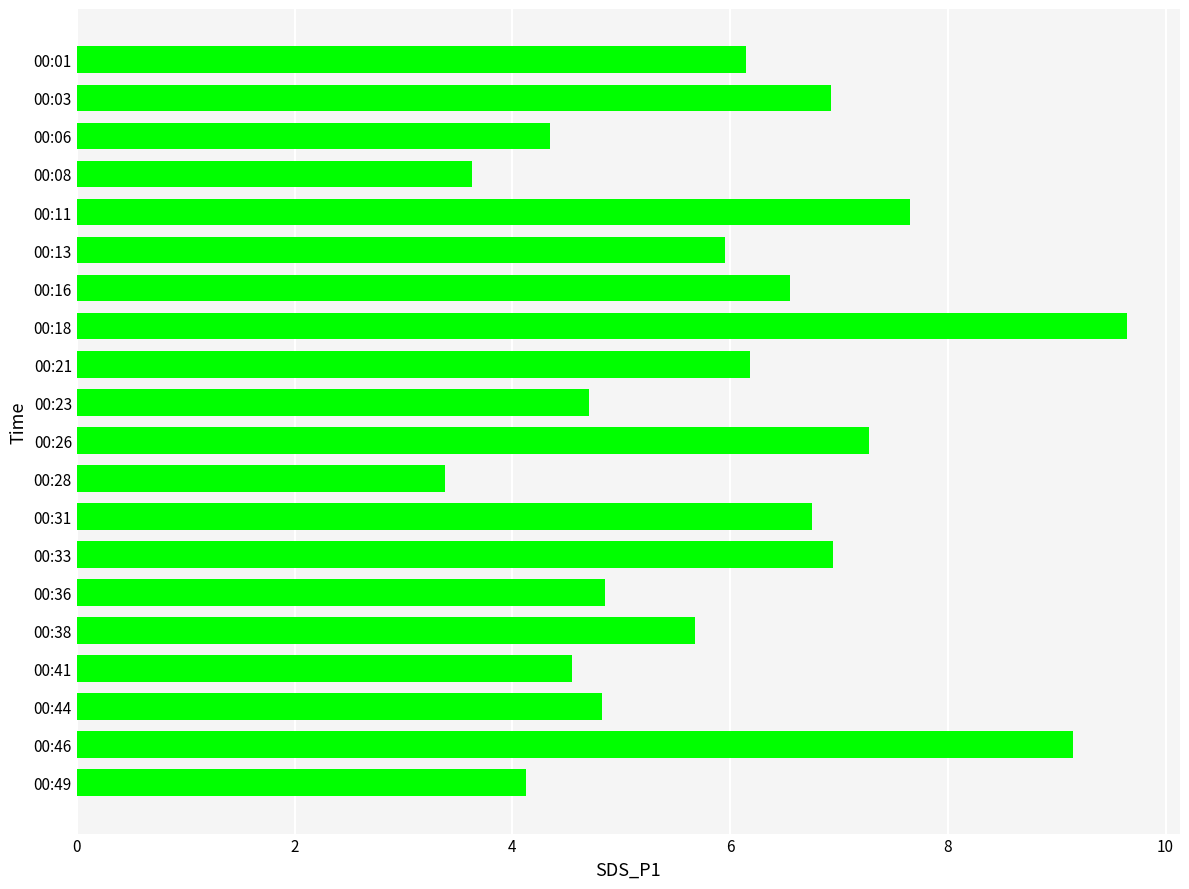

What is the value of the 9th bar from the top?

6.2